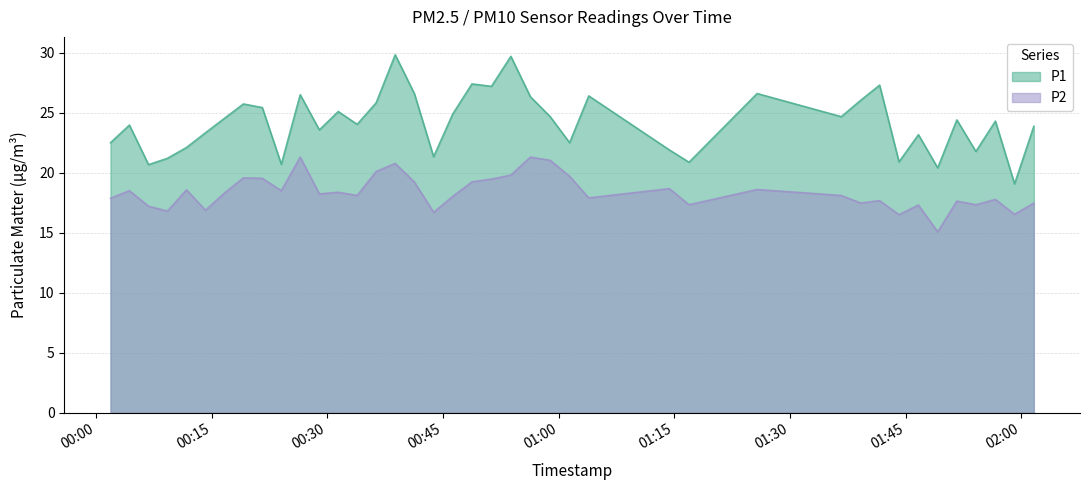

Reading left to right, list all the values displayed in this chart.

P1: 2023-04-01T00:01:53=22.5	2023-04-01T00:04:20=24.0	2023-04-01T00:06:49=20.7	2023-04-01T00:09:16=21.2	2023-04-01T00:11:44=22.1	2023-04-01T00:14:12=23.3	2023-04-01T00:16:39=24.5	2023-04-01T00:19:07=25.7	2023-04-01T00:21:34=25.4	2023-04-01T00:24:02=20.7	2023-04-01T00:26:29=26.5	2023-04-01T00:28:58=23.6	2023-04-01T00:31:25=25.1	2023-04-01T00:33:52=24.0	2023-04-01T00:36:20=25.8	2023-04-01T00:38:48=29.8	2023-04-01T00:41:17=26.6	2023-04-01T00:43:47=21.3	2023-04-01T00:46:16=24.9	2023-04-01T00:48:45=27.4	2023-04-01T00:51:17=27.2	2023-04-01T00:53:48=29.7	2023-04-01T00:56:20=26.3	2023-04-01T00:58:54=24.7	2023-04-01T01:01:25=22.5	2023-04-01T01:03:54=26.4	2023-04-01T01:14:21=21.9	2023-04-01T01:16:54=20.9	2023-04-01T01:25:44=26.6	2023-04-01T01:36:39=24.7	2023-04-01T01:39:09=26.0	2023-04-01T01:41:37=27.3	2023-04-01T01:44:08=20.9	2023-04-01T01:46:39=23.2	2023-04-01T01:49:09=20.4	2023-04-01T01:51:38=24.4	2023-04-01T01:54:06=21.8	2023-04-01T01:56:38=24.3	2023-04-01T01:59:07=19.1	2023-04-01T02:01:37=23.9
P2: 2023-04-01T00:01:53=17.9	2023-04-01T00:04:20=18.5	2023-04-01T00:06:49=17.2	2023-04-01T00:09:16=16.8	2023-04-01T00:11:44=18.6	2023-04-01T00:14:12=16.9	2023-04-01T00:16:39=18.3	2023-04-01T00:19:07=19.6	2023-04-01T00:21:34=19.5	2023-04-01T00:24:02=18.5	2023-04-01T00:26:29=21.3	2023-04-01T00:28:58=18.2	2023-04-01T00:31:25=18.4	2023-04-01T00:33:52=18.1	2023-04-01T00:36:20=20.1	2023-04-01T00:38:48=20.8	2023-04-01T00:41:17=19.2	2023-04-01T00:43:47=16.7	2023-04-01T00:46:16=18.0	2023-04-01T00:48:45=19.2	2023-04-01T00:51:17=19.5	2023-04-01T00:53:48=19.8	2023-04-01T00:56:20=21.3	2023-04-01T00:58:54=21.0	2023-04-01T01:01:25=19.7	2023-04-01T01:03:54=17.9	2023-04-01T01:14:21=18.7	2023-04-01T01:16:54=17.3	2023-04-01T01:25:44=18.6	2023-04-01T01:36:39=18.1	2023-04-01T01:39:09=17.5	2023-04-01T01:41:37=17.7	2023-04-01T01:44:08=16.5	2023-04-01T01:46:39=17.3	2023-04-01T01:49:09=15.1	2023-04-01T01:51:38=17.6	2023-04-01T01:54:06=17.3	2023-04-01T01:56:38=17.8	2023-04-01T01:59:07=16.5	2023-04-01T02:01:37=17.5